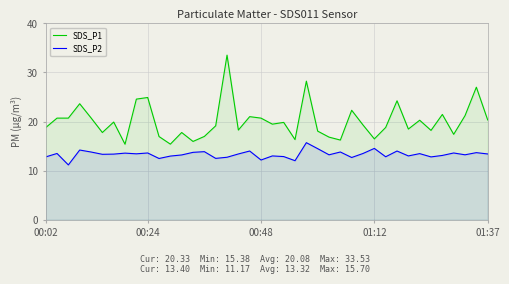

Which series has the largest total across all categories?

SDS_P1